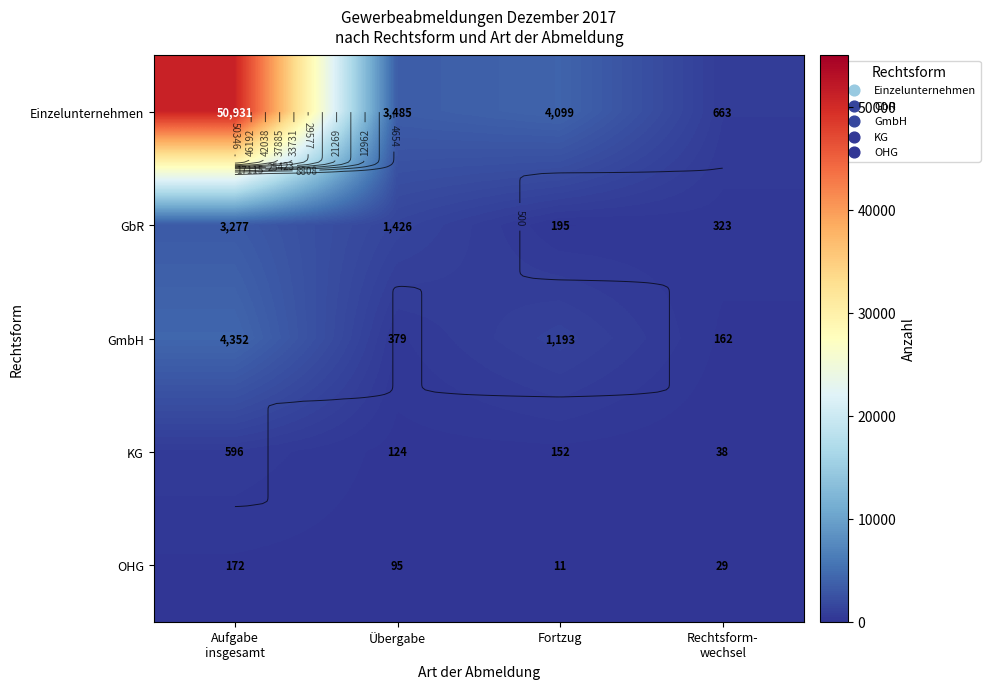

True or false: Einzelunternehmen has a value of 50931 at Aufgabe insgesamt.

True